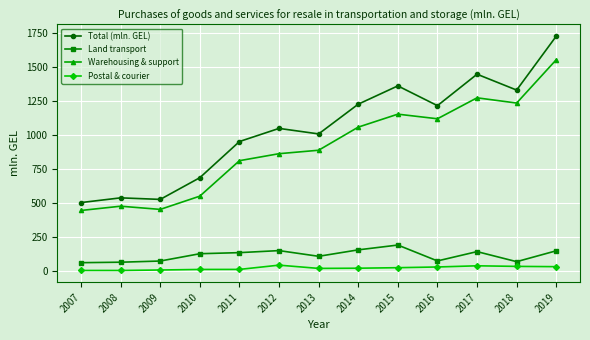

What is the spread (max minus min) of values at 2012?

1006.3